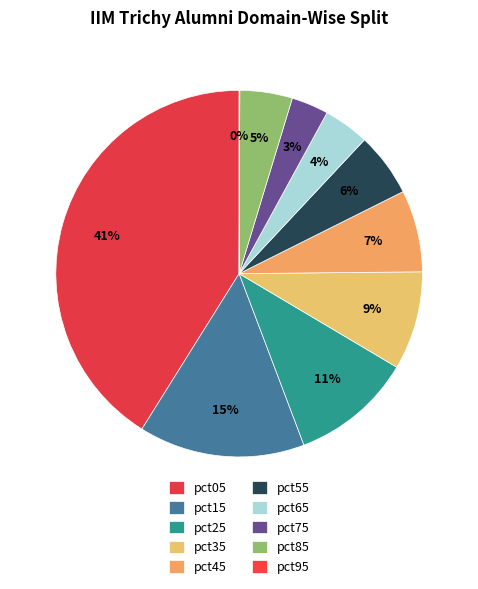

How many segments does this pie chart have?

10